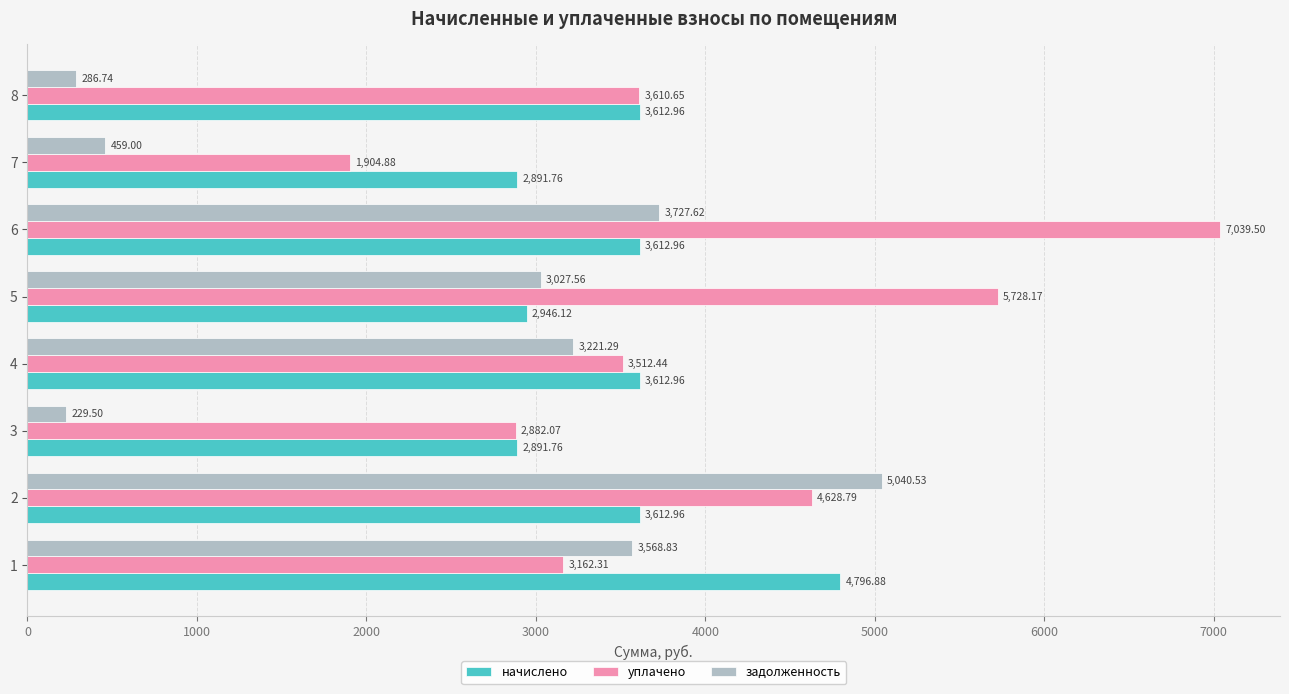

At which category is the sum across all series the highest?

6